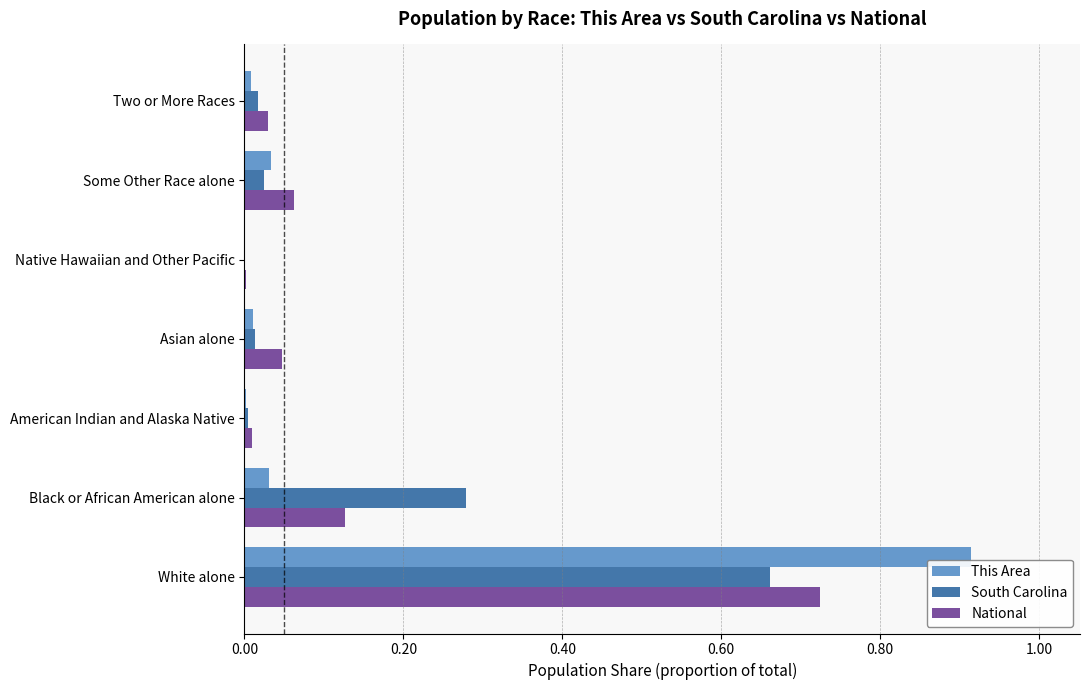

Which series changed the most between Black or African American alone and Native Hawaiian and Other Pacific?

South Carolina